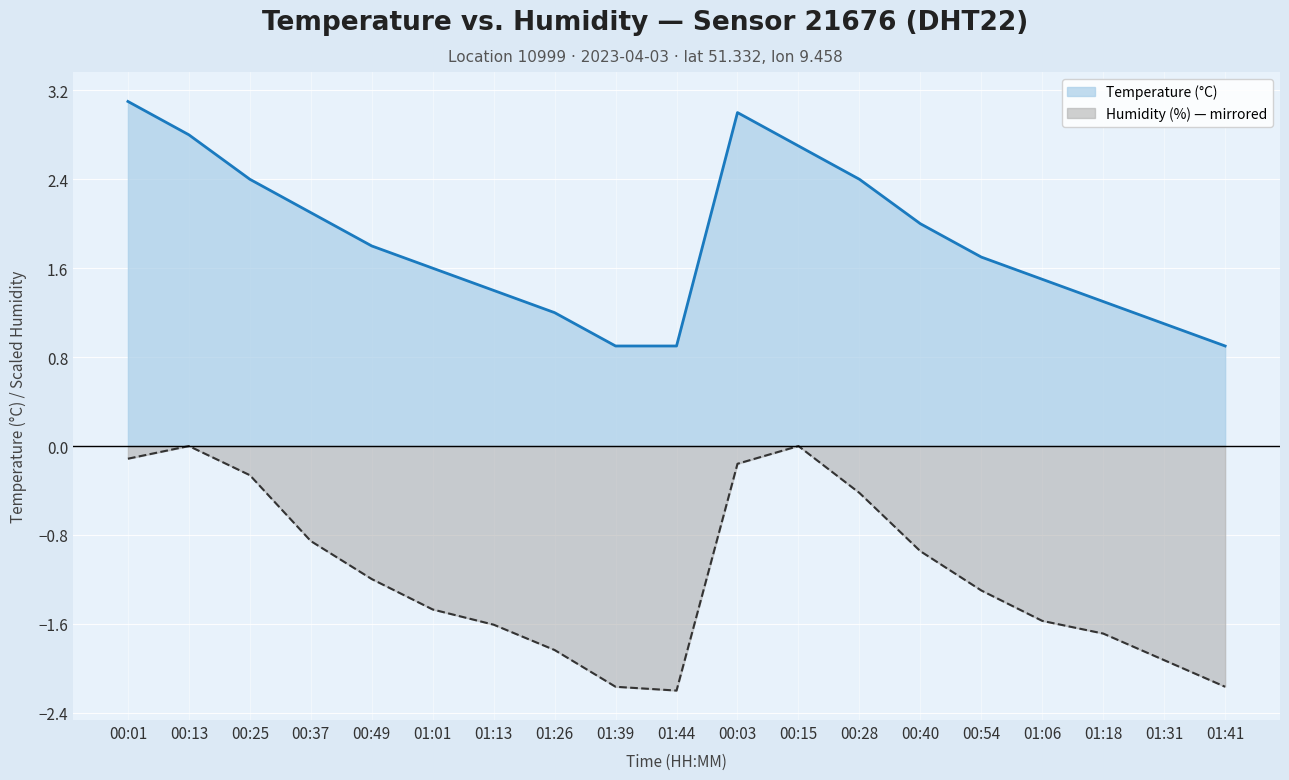

What are all the series names shown in the legend?

Temperature (°C), Humidity (%) — mirrored